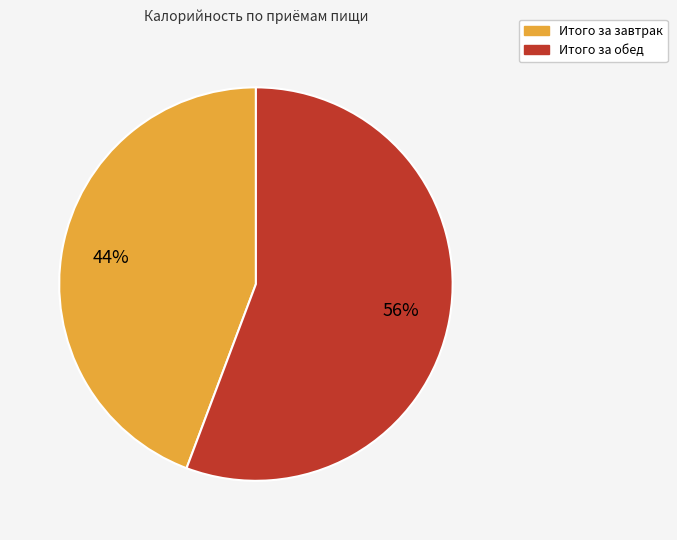

What is the ratio of the value at Итого за обед to the value at Итого за завтрак?

1.3